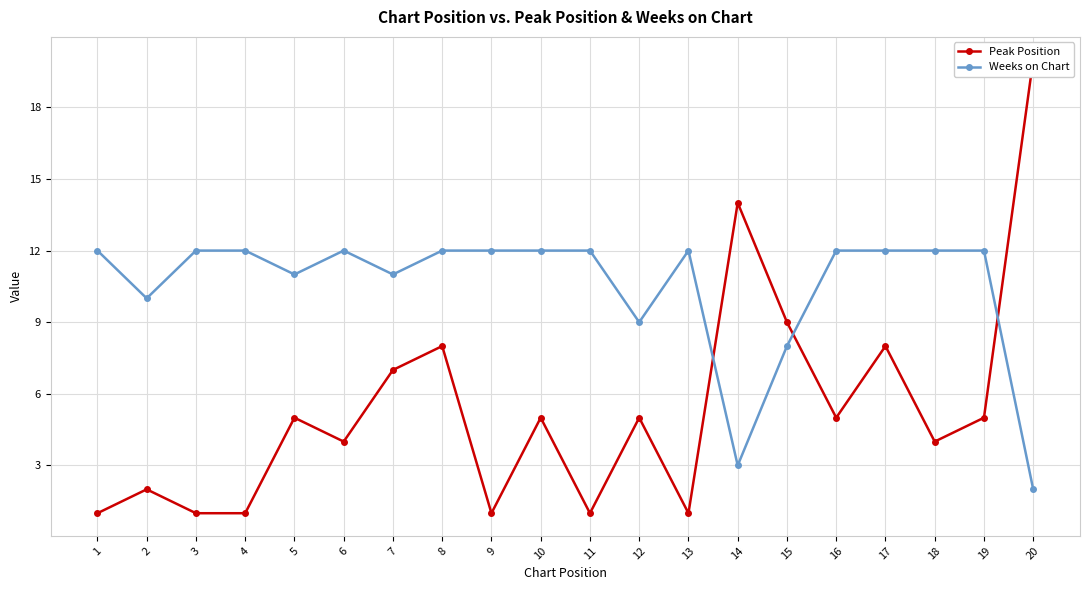

True or false: Peak Position and Weeks on Chart cross at least once.

True